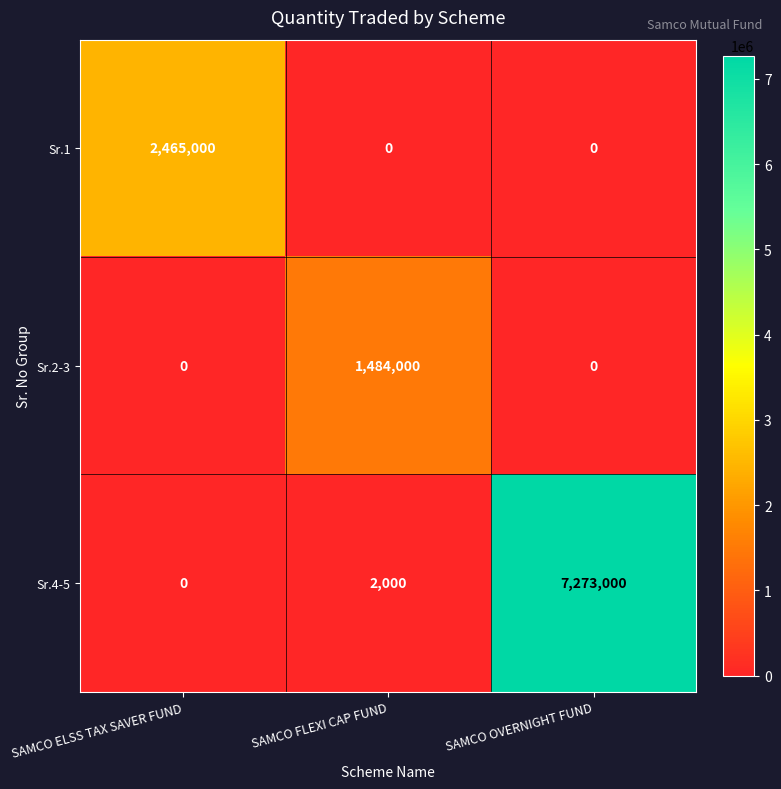

What is the sum of the Sr.1 values at SAMCO ELSS TAX SAVER FUND and SAMCO FLEXI CAP FUND?

2465000